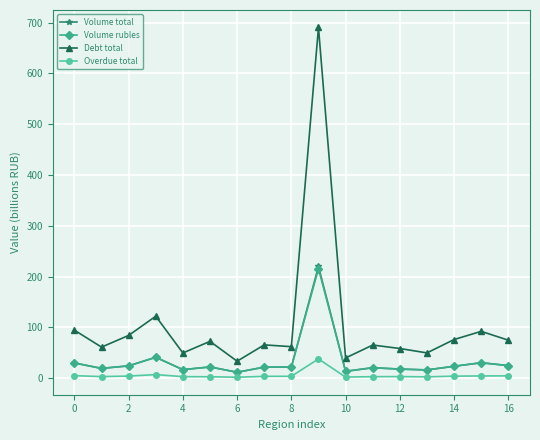

What is the value of the Volume rubles point at the 12th from the left?

20.4